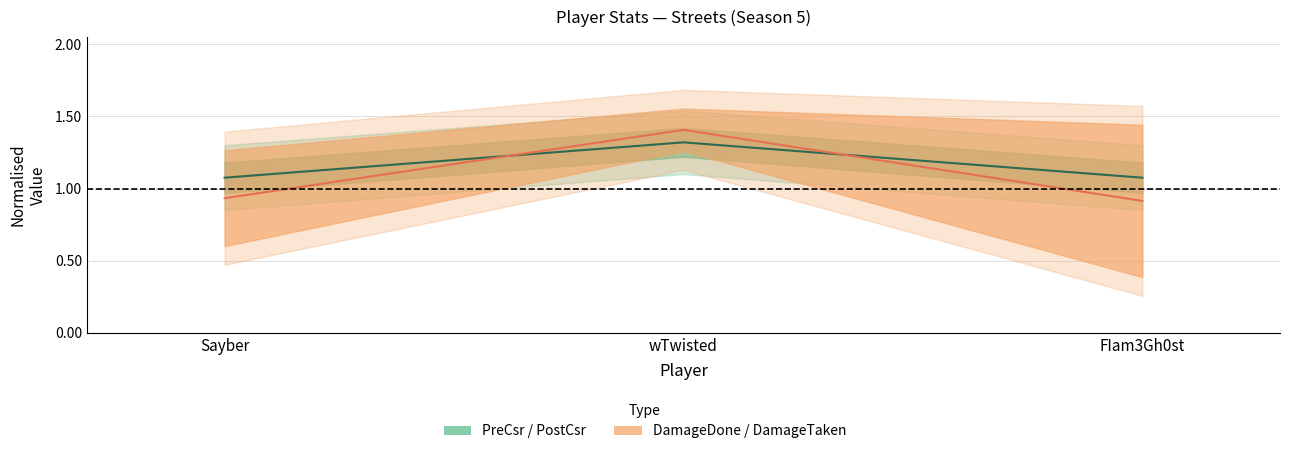

At Sayber, list the series in order from largest to smallest.

CSR centre, Damage centre